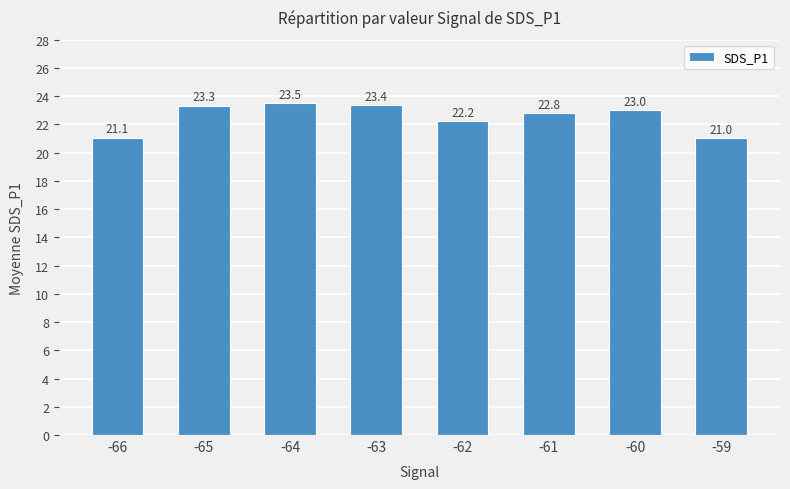

Reading left to right, list all the values displayed in this chart.

-66=21.1	-65=23.3	-64=23.5	-63=23.4	-62=22.2	-61=22.8	-60=23.0	-59=21.0